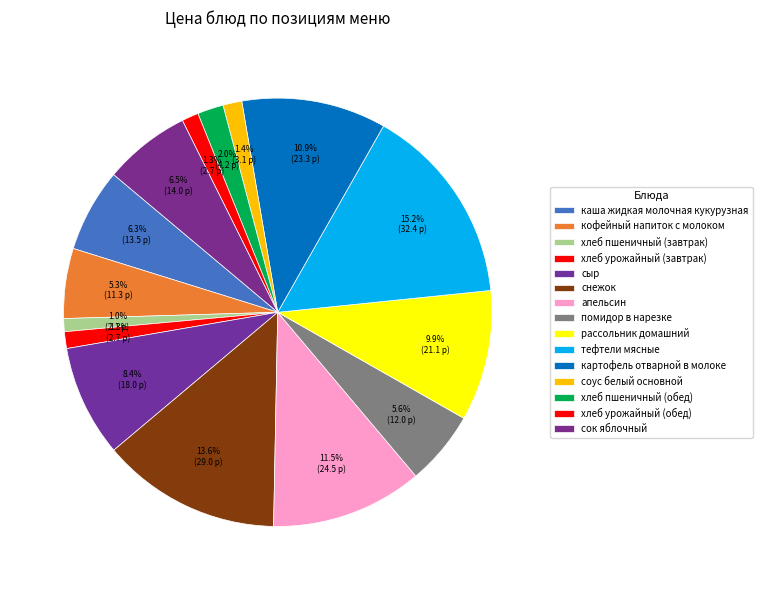

How many slices are in this pie chart?

15